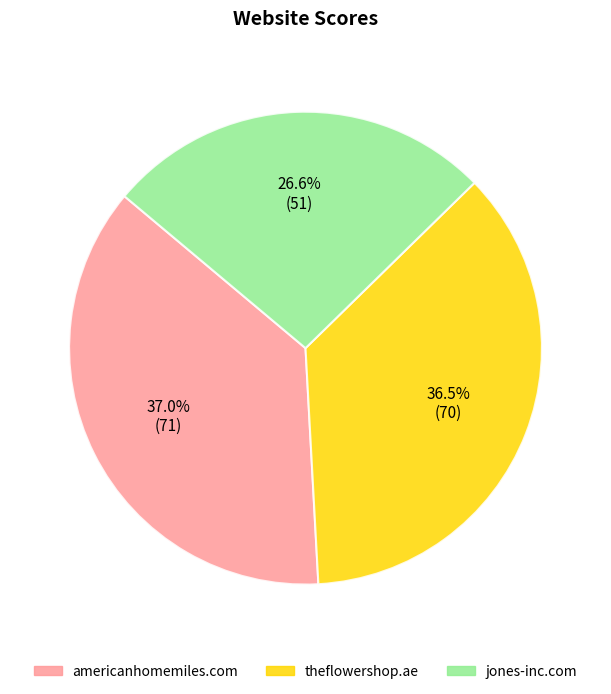

The jones-inc.com slice represents 27% of the pie. True or false?

True